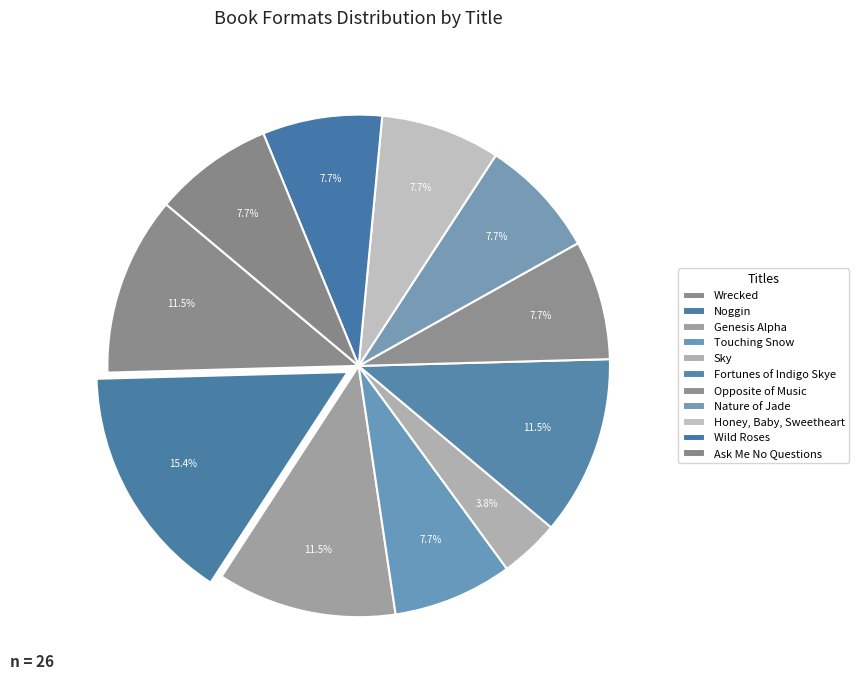

Does Honey, Baby, Sweetheart account for over 50% of the chart?

No